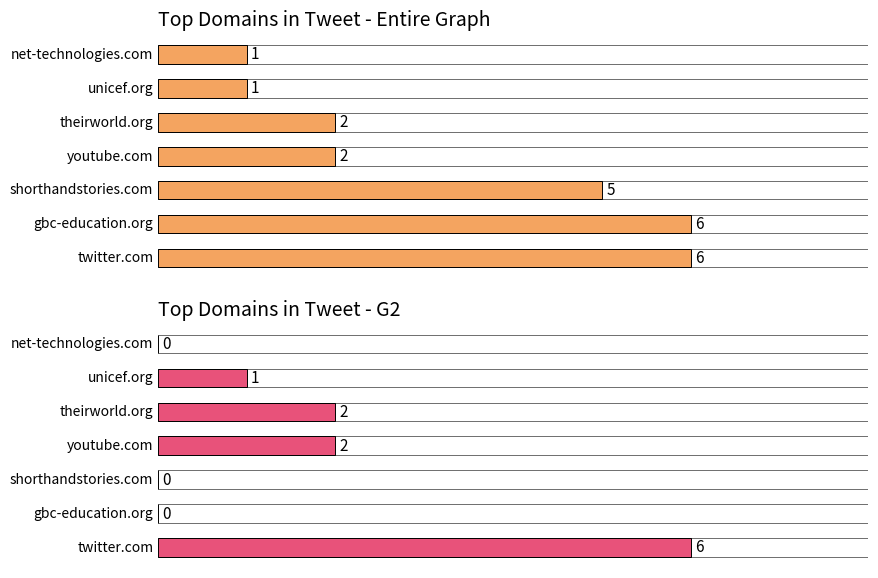

What is the highest value of the G2 Count series?

6